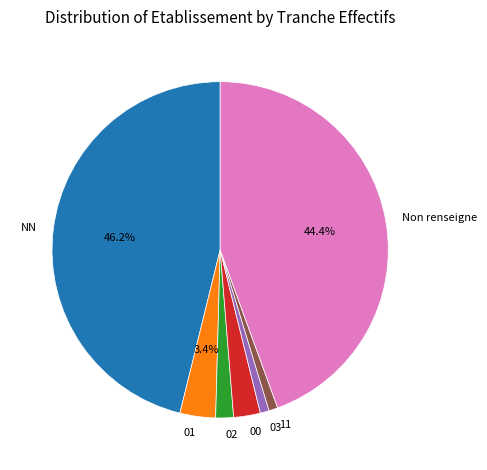

Does any single category account for the majority?

No